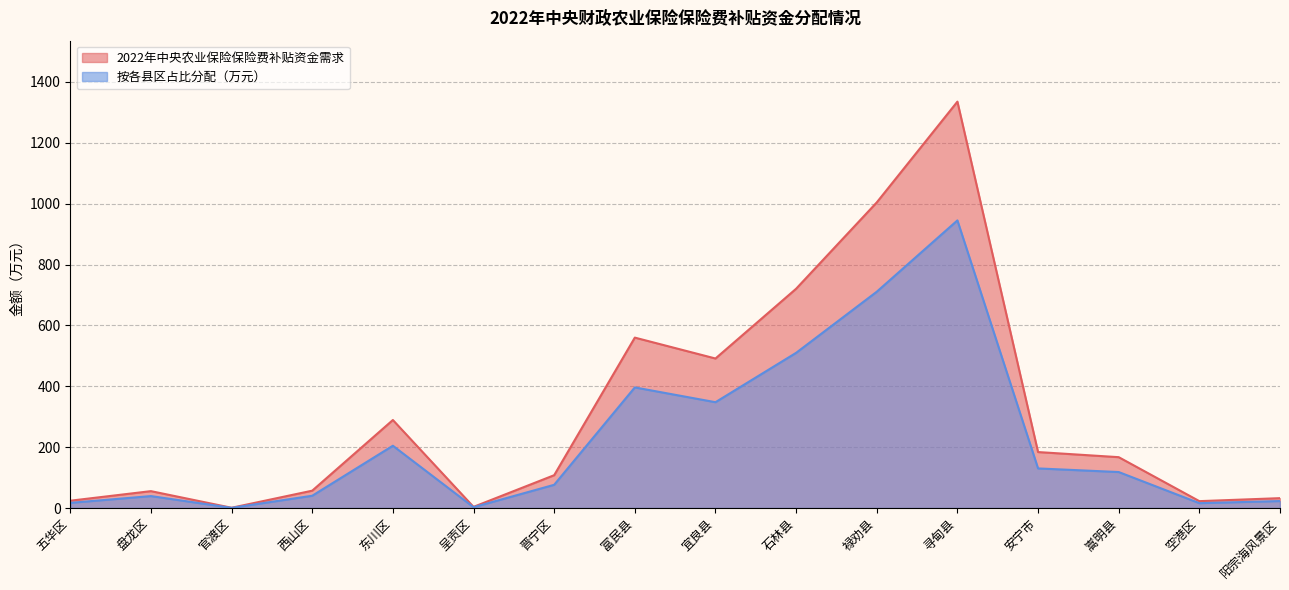

True or false: 2022年中央农业保险保险费补贴资金需求 and 按各县区占比分配（万元） cross at least once.

False